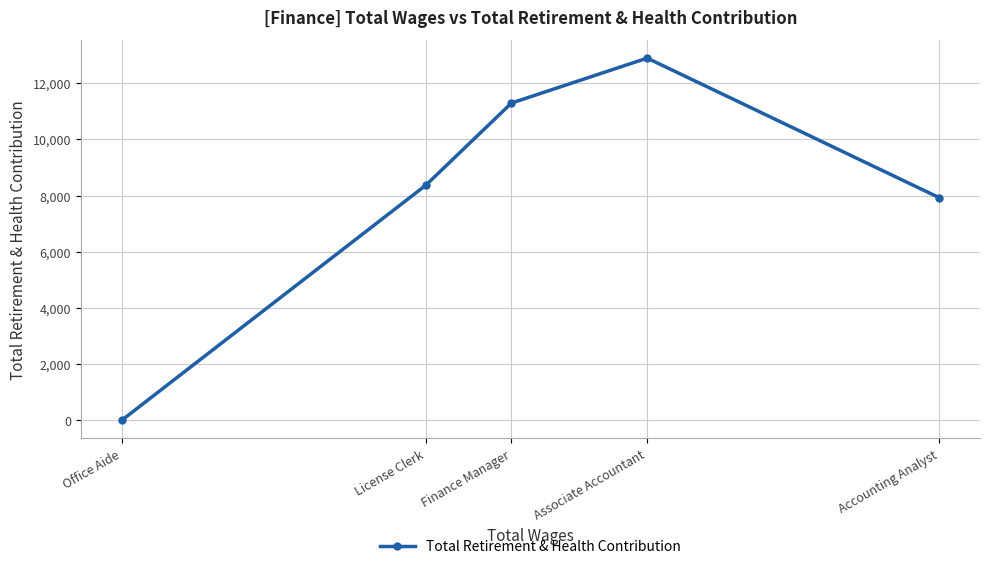

What is the average value?

8097